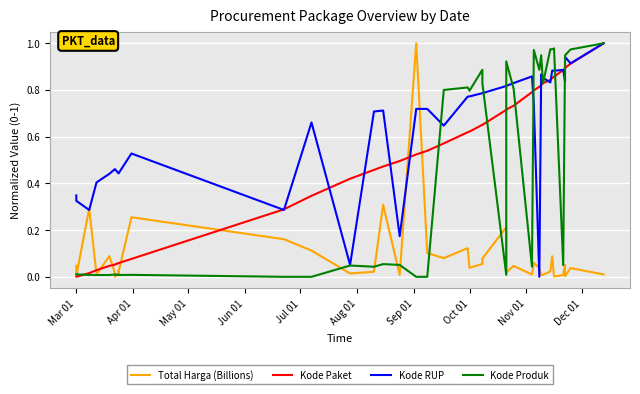

In Kode RUP, how many points are lower than both neighbors (excluding endpoints)?

11